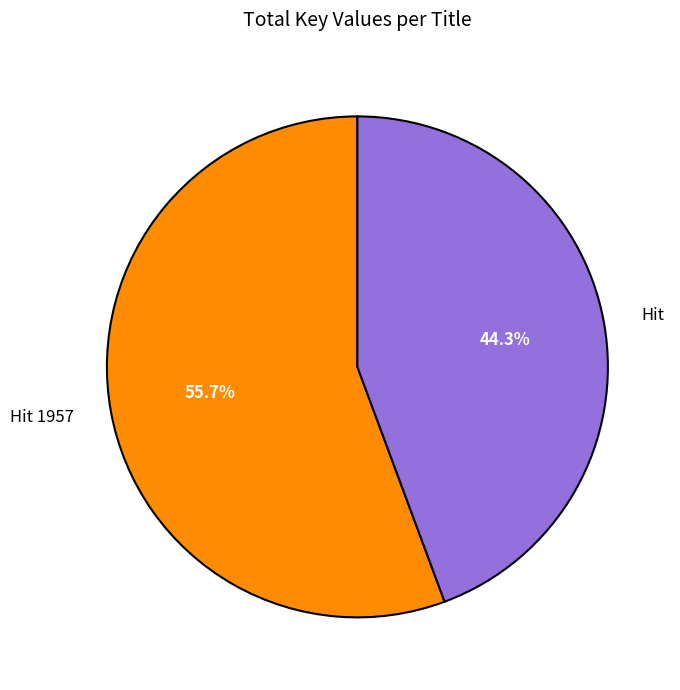

Which slice is the largest?

Hit 1957